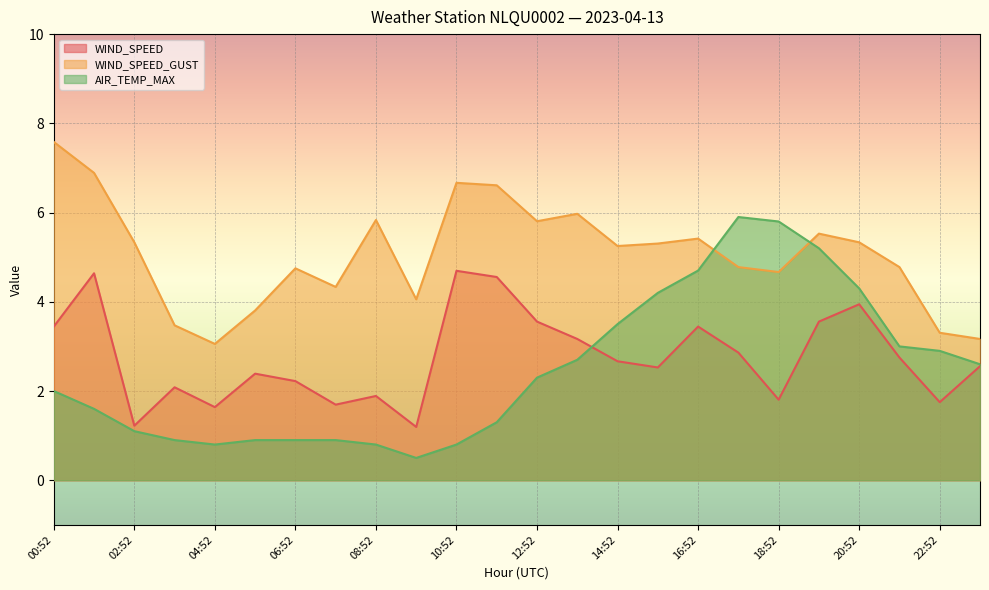

In WIND_SPEED_GUST, how many points are lower than both neighbors (excluding endpoints)?

6